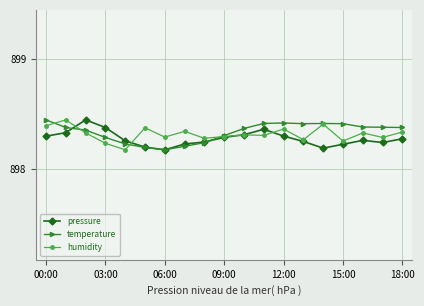

At how many categories does at least one series exceed 898?

19